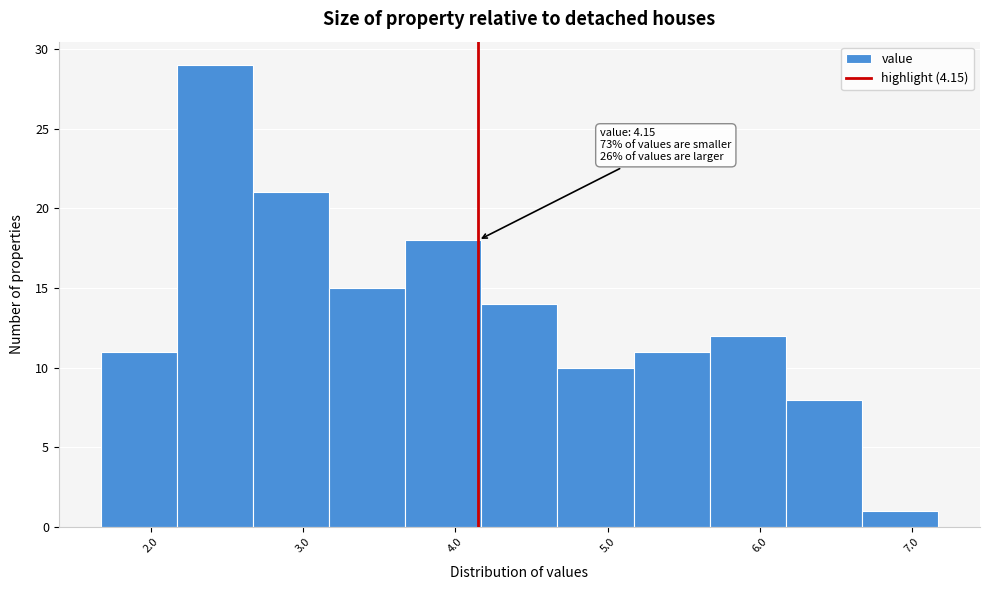

Which range on the x-axis has the tallest bar?

2.17 to 2.67